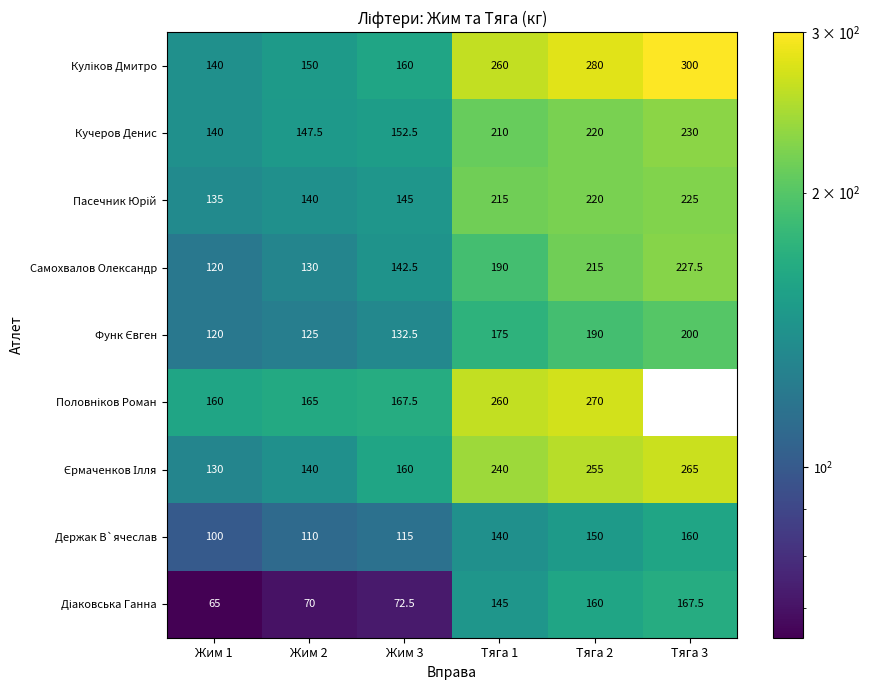

The value of Держак В`ячеслав at Тяга 1 is 58.3. True or false?

False